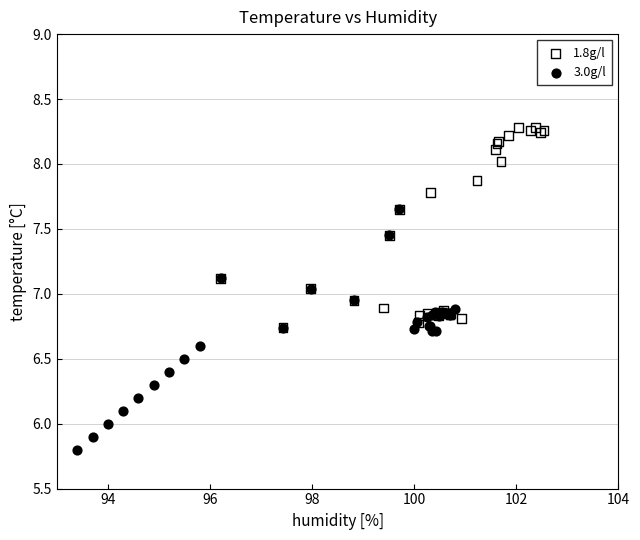

Which series reaches the maximum Y coordinate?

1.8g/l